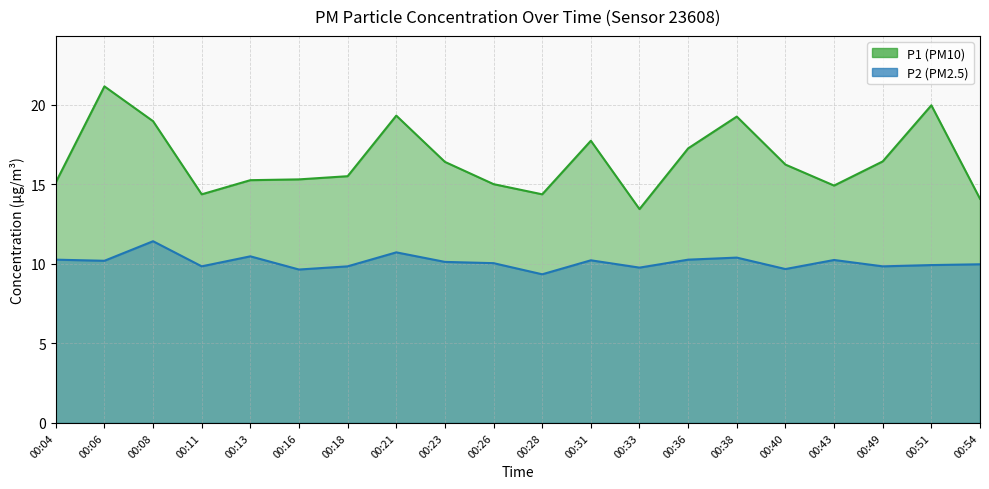

Which series has the largest range (max minus min)?

P1